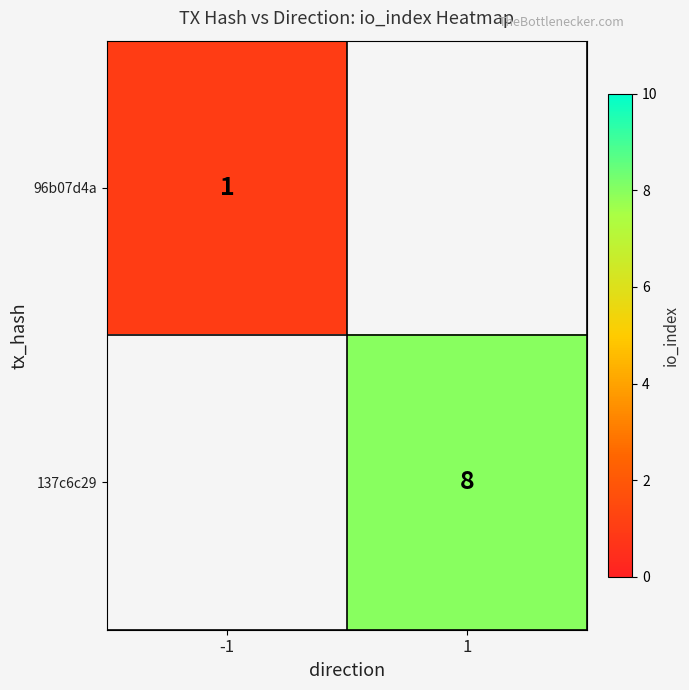

The 137c6c29 series shows 8 at 1. True or false?

True